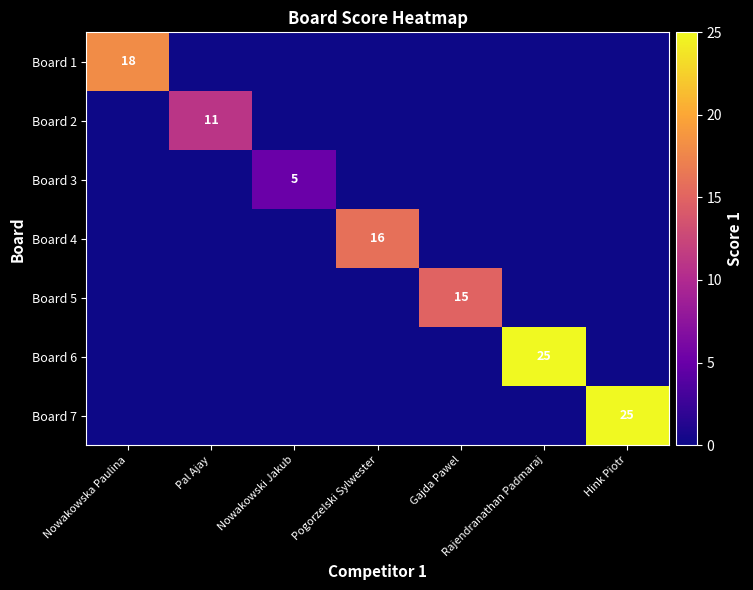

How many series are shown in this chart?

7